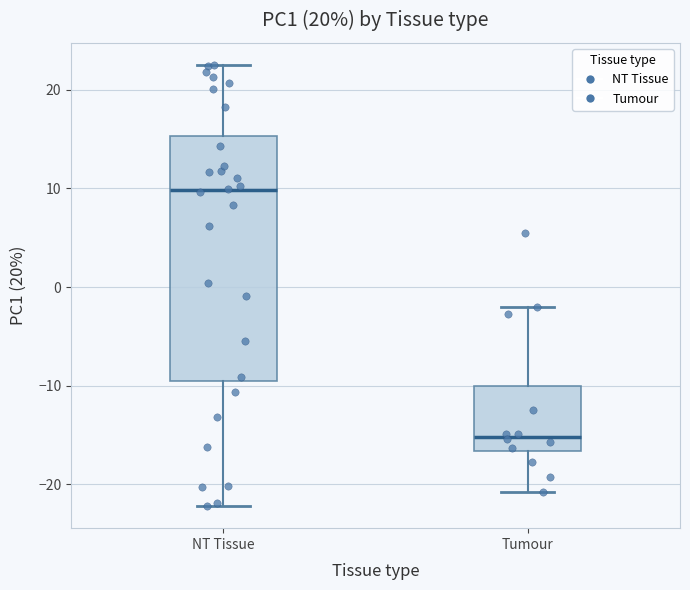

Reading left to right, read every box against the y-axis: the position of its median line, the range the box covers, and the ends of its whiskers. The values are not printed on the chart, so give them approximately, as read against the axis.

NT Tissue: median 10, box -10 to 15, whiskers -22 to 23
Tumour: median -15, box -17 to -10, whiskers -21 to -2